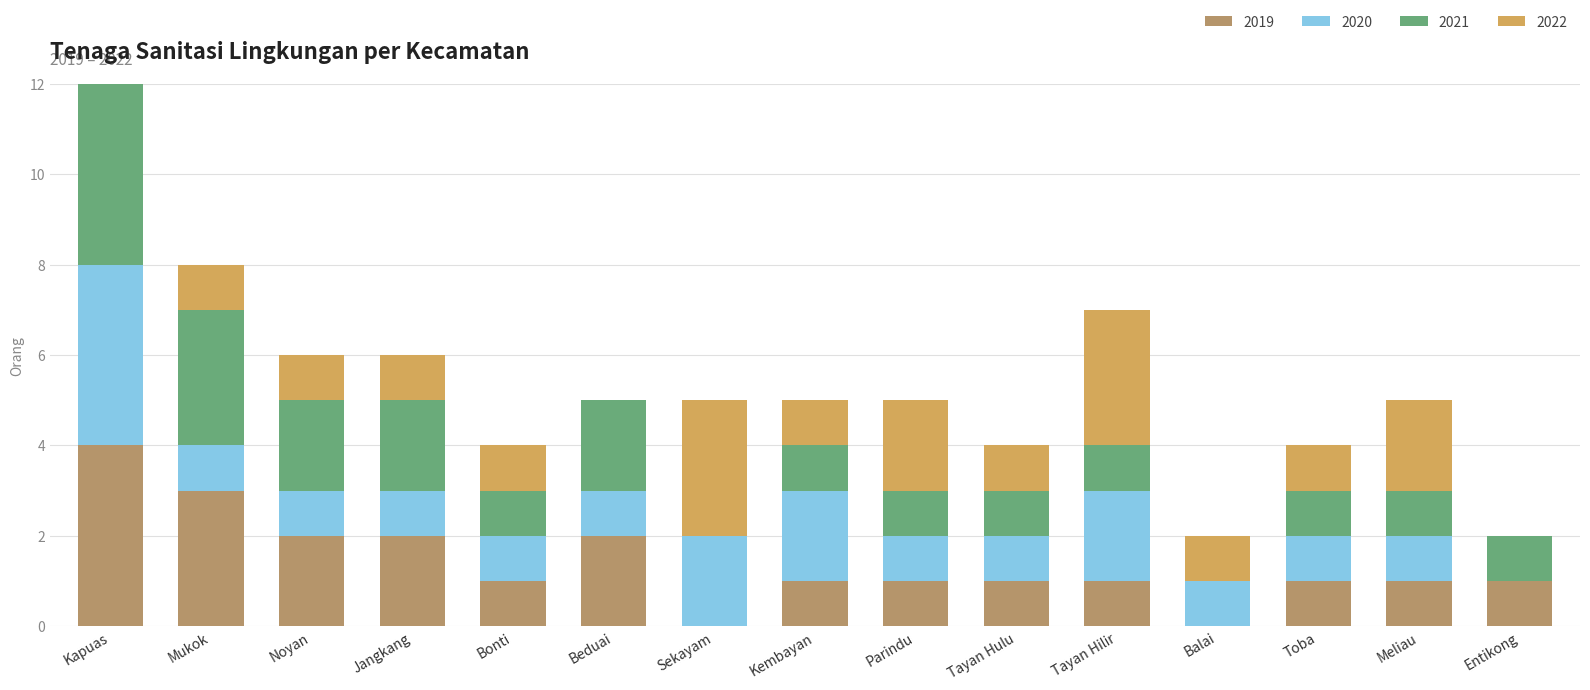

What are all the series names shown in the legend?

2019, 2020, 2021, 2022